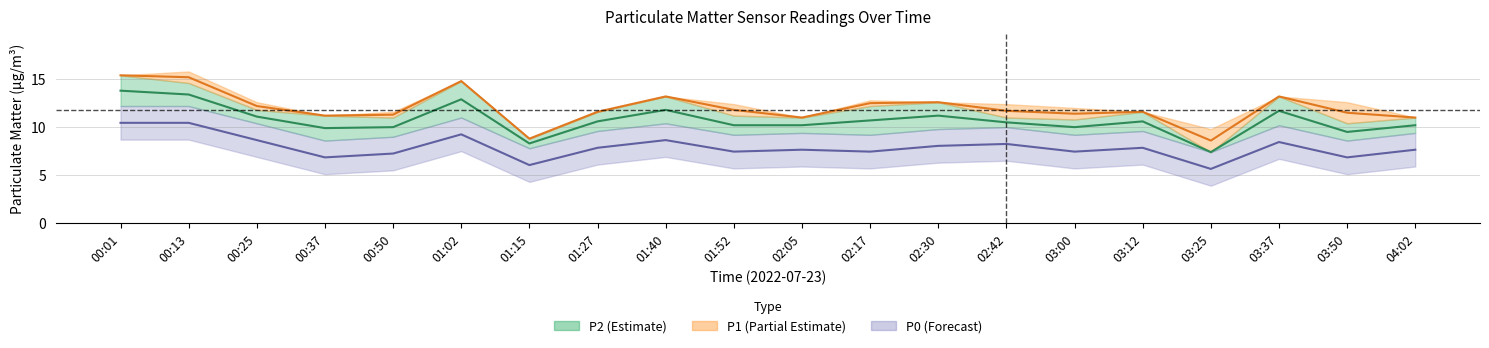

Reading right to left, list all the values displayed in this chart.

P2: 04:02=10.2	03:50=9.5	03:37=11.7	03:25=7.4	03:12=10.6	03:00=10.0	02:42=10.5	02:30=11.2	02:17=10.7	02:05=10.2	01:52=10.2	01:40=11.8	01:27=10.6	01:15=8.3	01:02=12.9	00:50=10.0	00:37=9.9	00:25=11.1	00:13=13.4	00:01=13.8
P1: 04:02=11.0	03:50=11.5	03:37=13.2	03:25=8.6	03:12=11.6	03:00=11.4	02:42=11.7	02:30=12.6	02:17=12.5	02:05=11.0	01:52=11.8	01:40=13.2	01:27=11.6	01:15=8.8	01:02=14.8	00:50=11.3	00:37=11.2	00:25=12.2	00:13=15.2	00:01=15.4
P0: 04:02=7.7	03:50=6.8	03:37=8.4	03:25=5.7	03:12=7.8	03:00=7.4	02:42=8.2	02:30=8.1	02:17=7.4	02:05=7.7	01:52=7.4	01:40=8.7	01:27=7.8	01:15=6.0	01:02=9.2	00:50=7.2	00:37=6.8	00:25=8.7	00:13=10.4	00:01=10.4